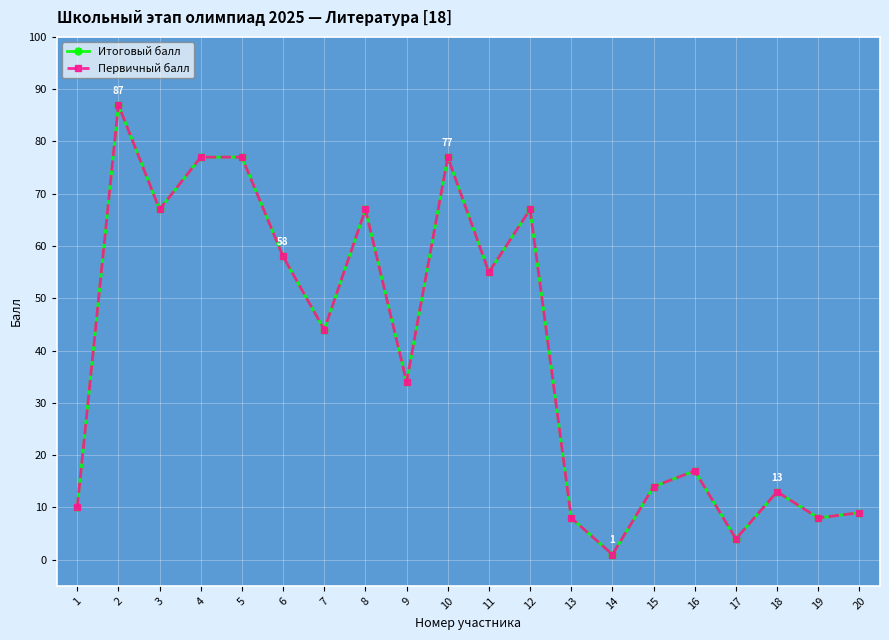

What is the minimum value for Итоговый балл?

1